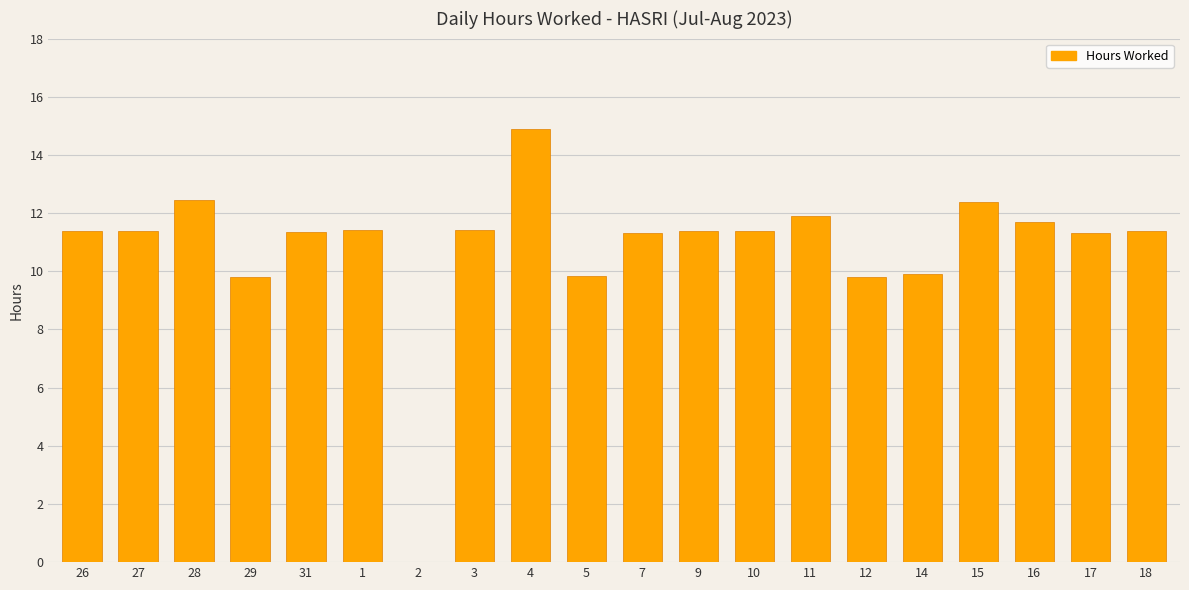

Where does the data first go above 11?

26